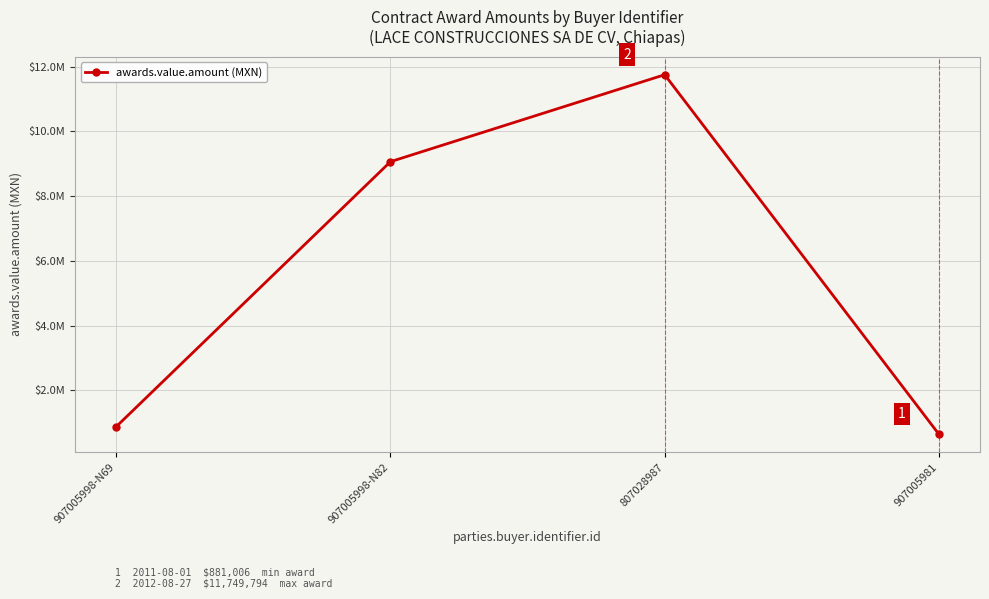

List the labels in order of value, smallest first.

907005981, 907005998-N69, 907005998-N82, 807028987